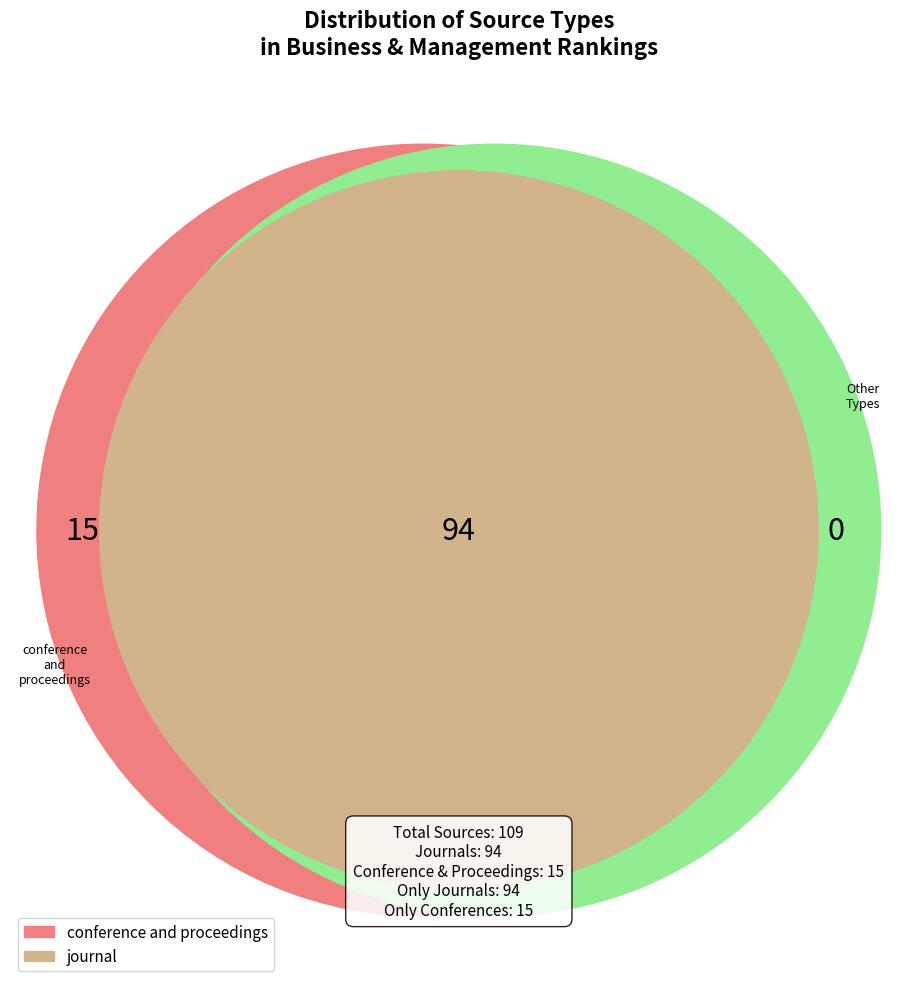

To the nearest percent, what percentage of the pie is conference and proceedings?

14%